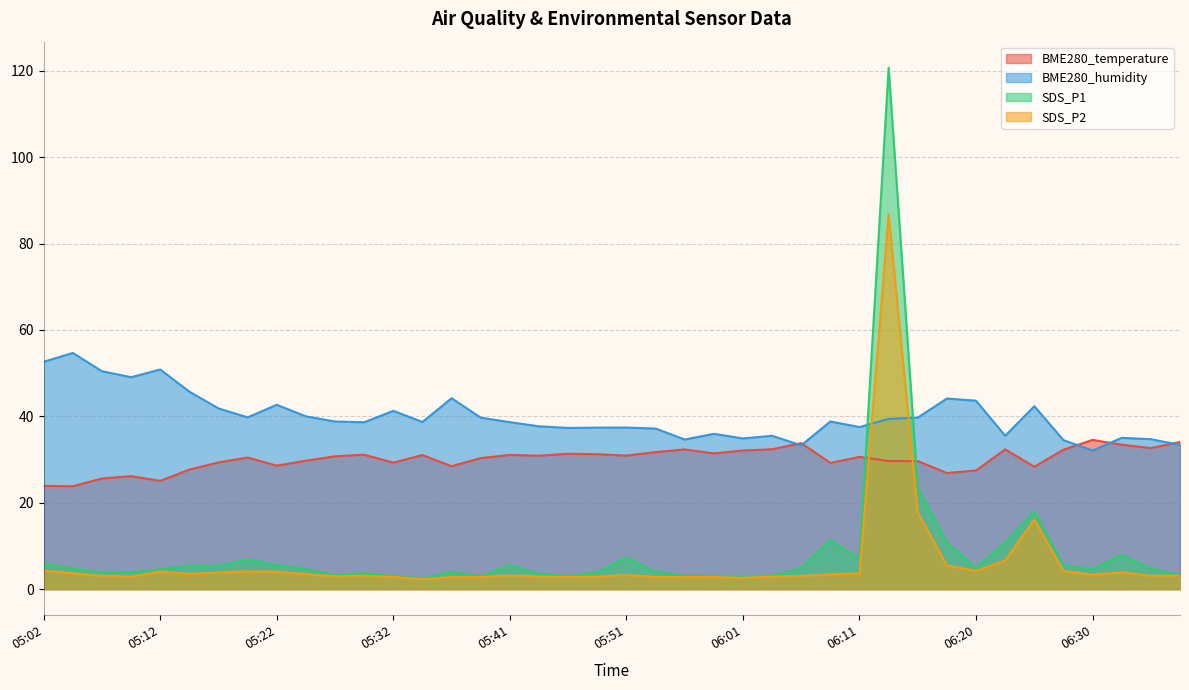

How many data points does each series have?

40